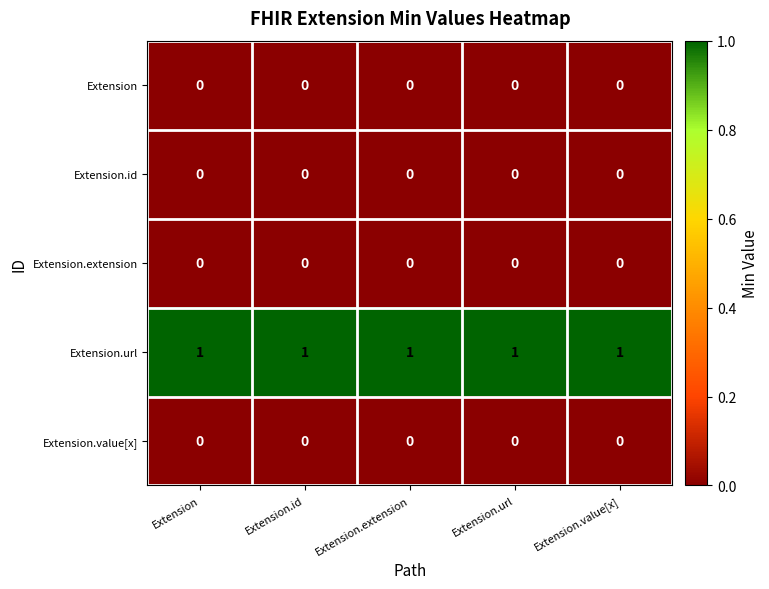

The value of Extension.id at Extension.id is 0. True or false?

True